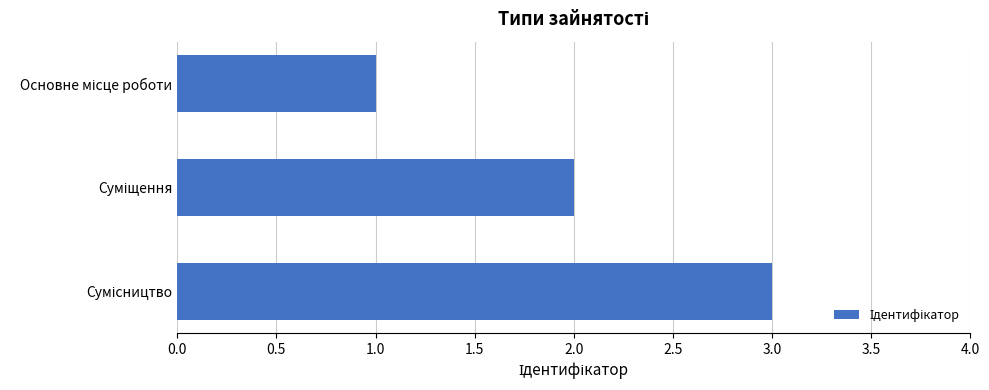

Does the chart contain any negative values?

No